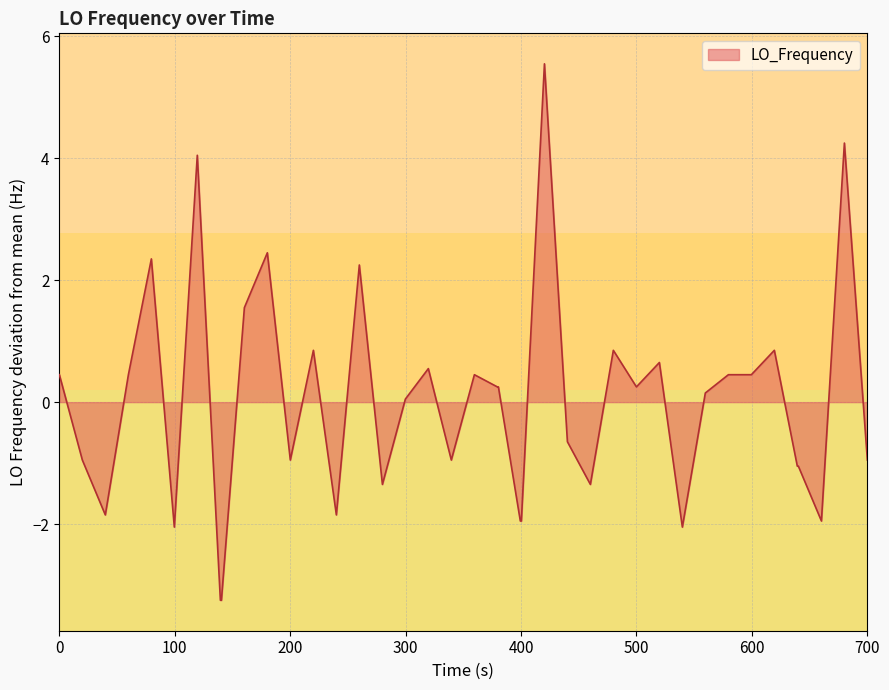

What is the greatest value displayed?

5.6